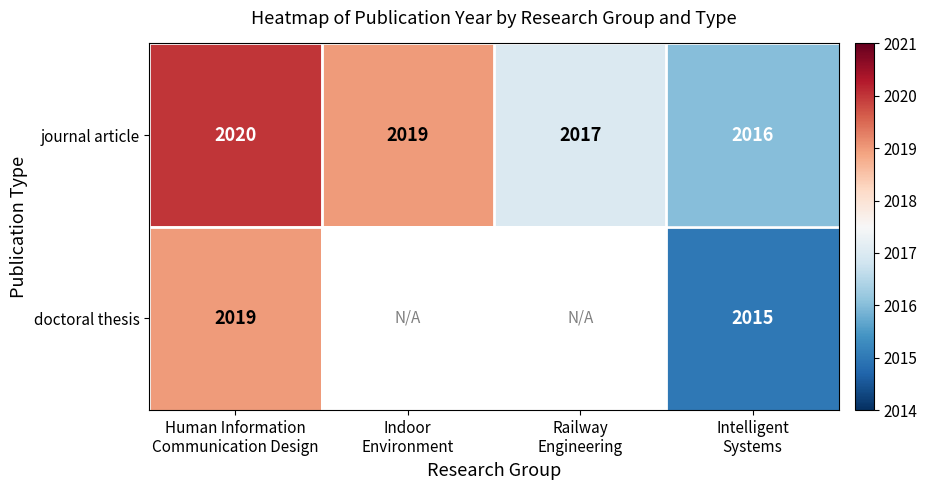

Count the number of categories in the chart.

4